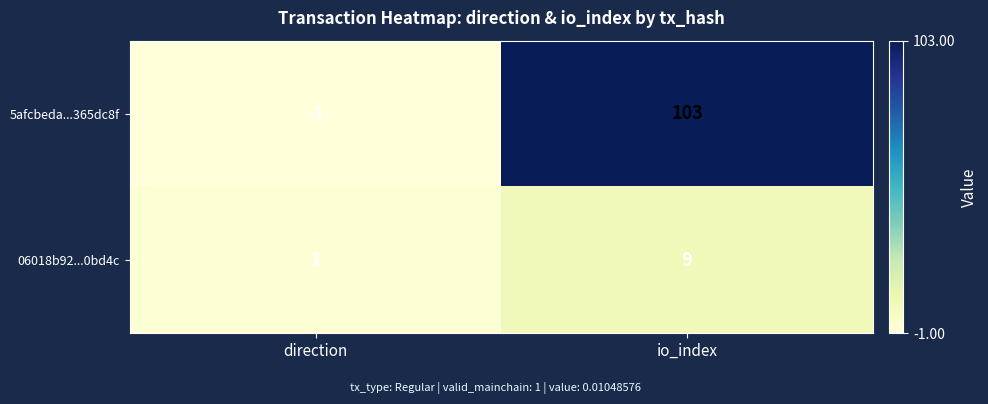

List the series in order of their overall mean, highest first.

5afcbeda...365dc8f, 06018b92...0bd4c